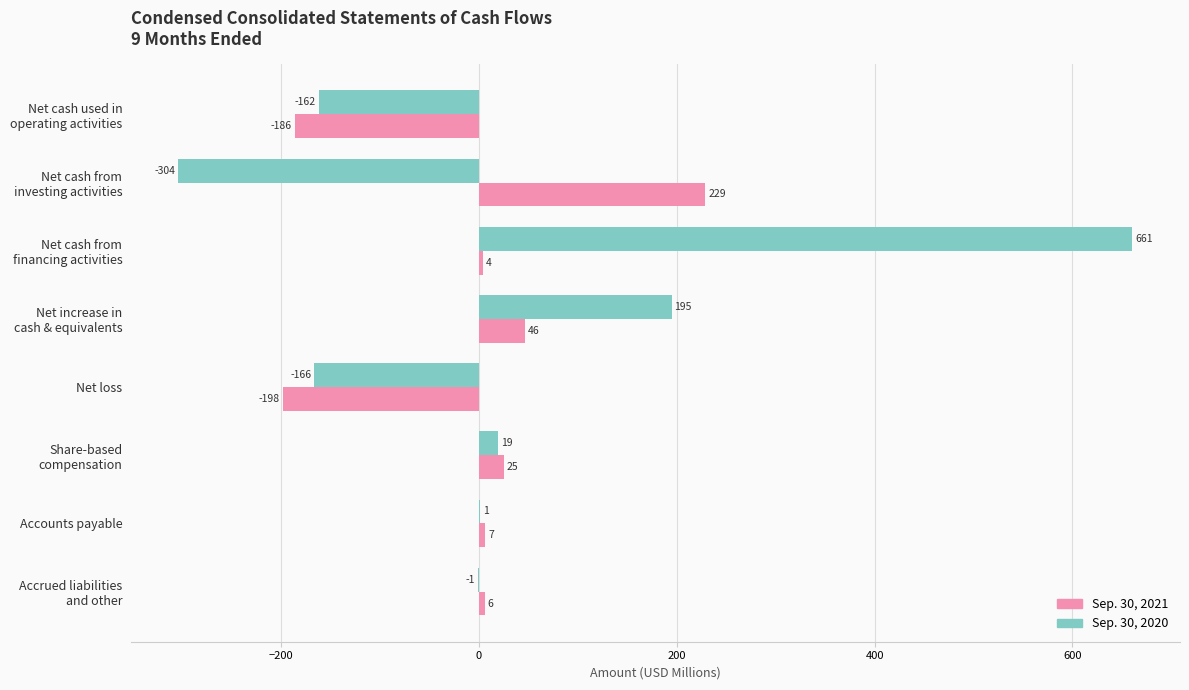

What is the maximum value for Sep. 30, 2021?

228.8